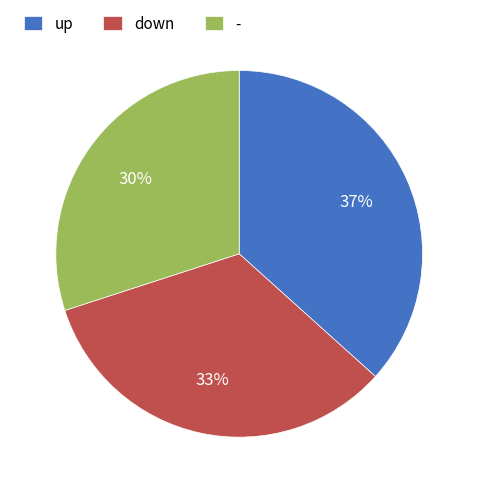

To the nearest percent, what is the average slice percentage?

33%